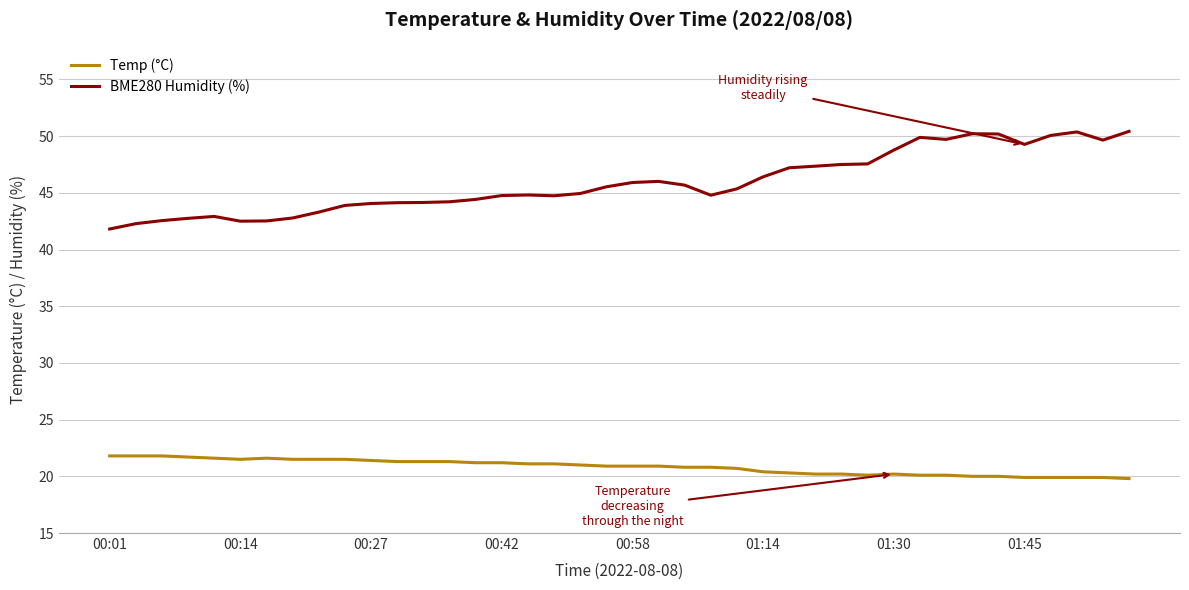

Rank the series by their maximum value, from lowest to highest.

Temp (°C), BME280 Humidity (%)